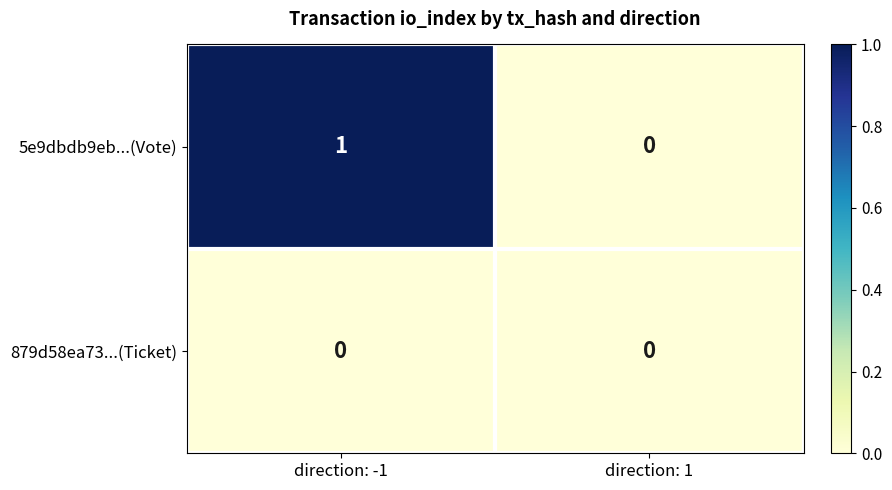

At which category does the chart reach its peak across all series?

direction: -1